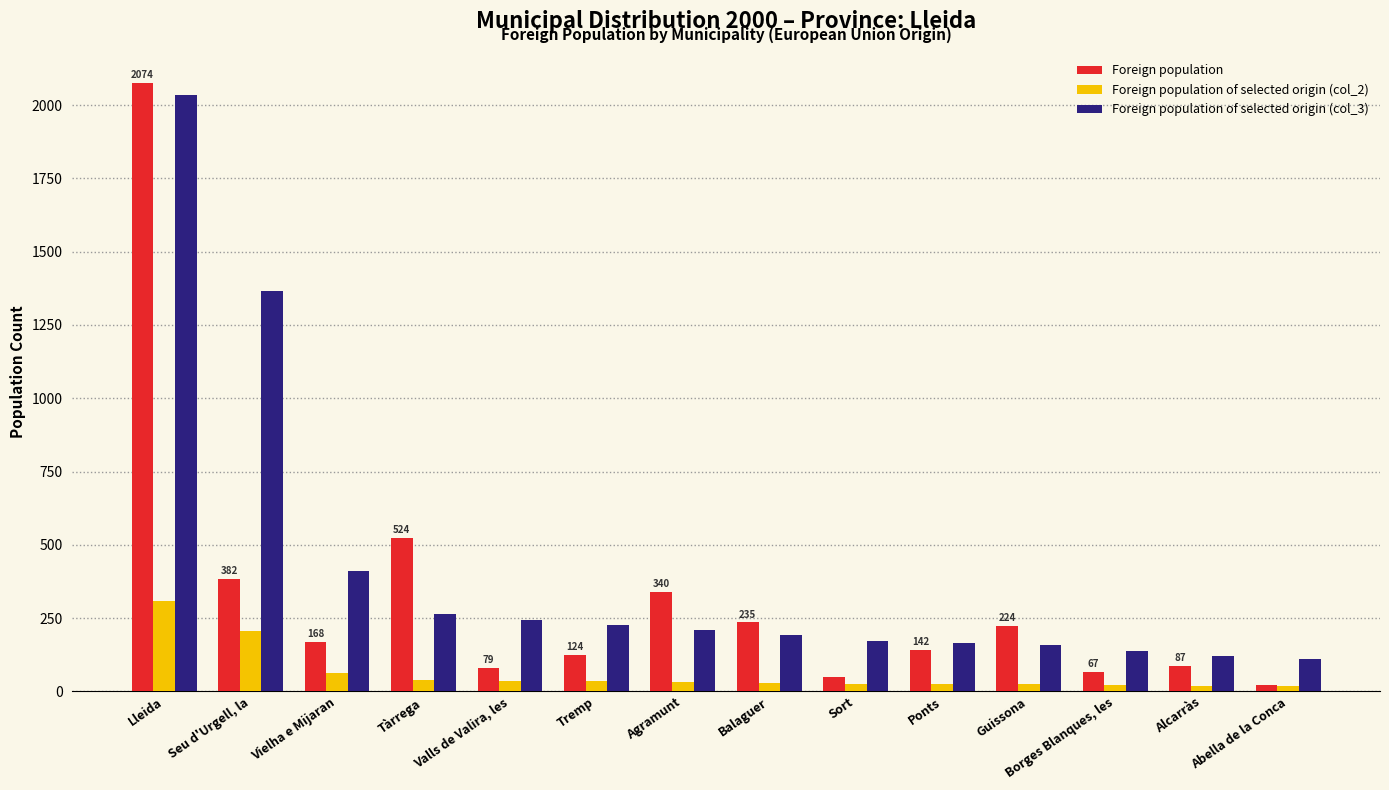

Where is Foreign population nearest to the value 1048?

Tàrrega